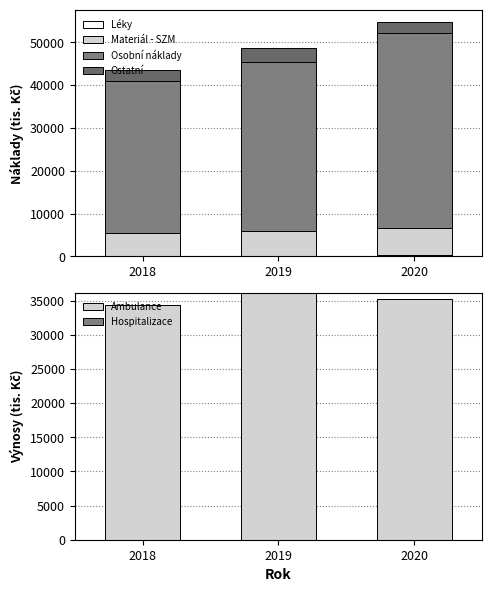

How many distinct data groups are displayed?

6